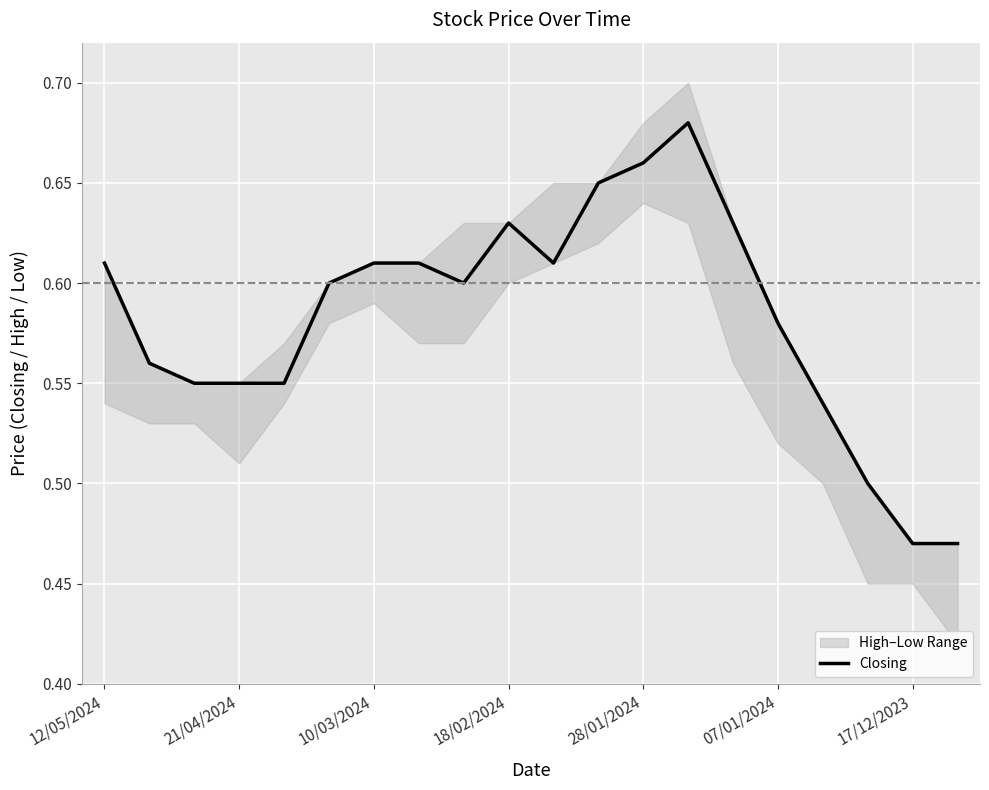

What is the difference between the values at 17 and 8?

0.1